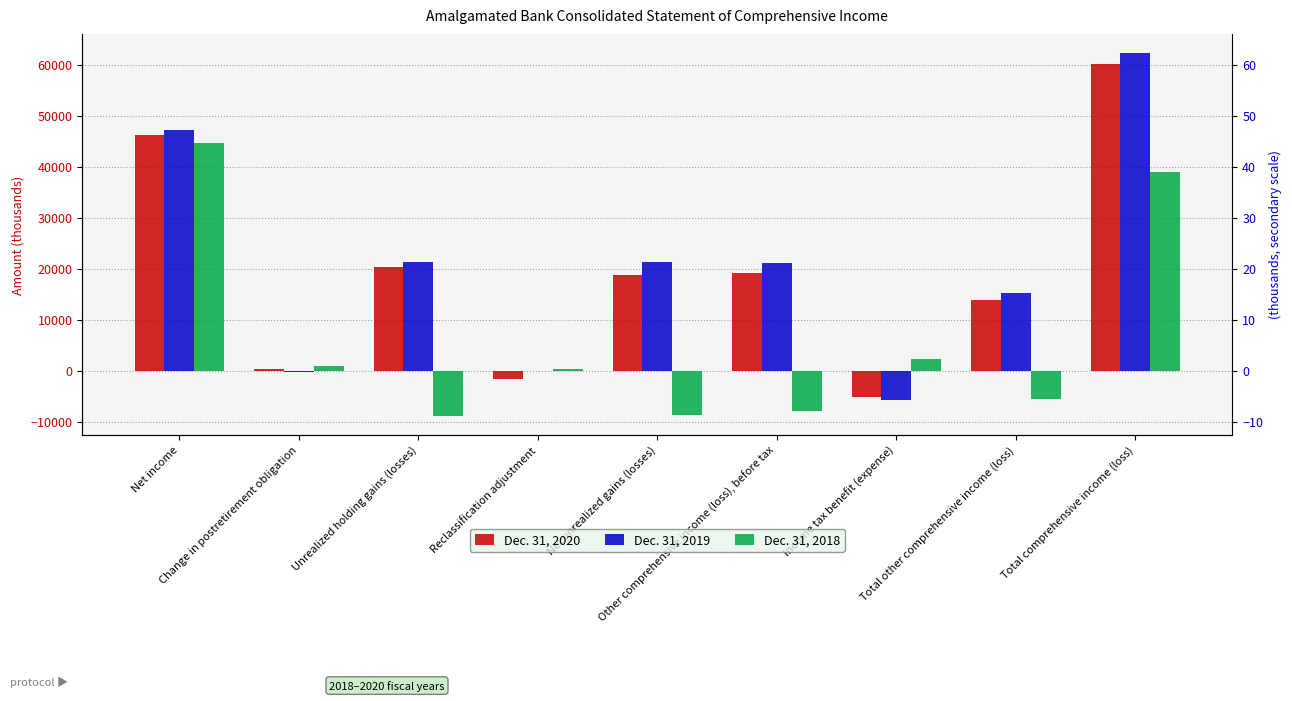

Read the Dec. 31, 2020 value at Net unrealized gains (losses).

18770